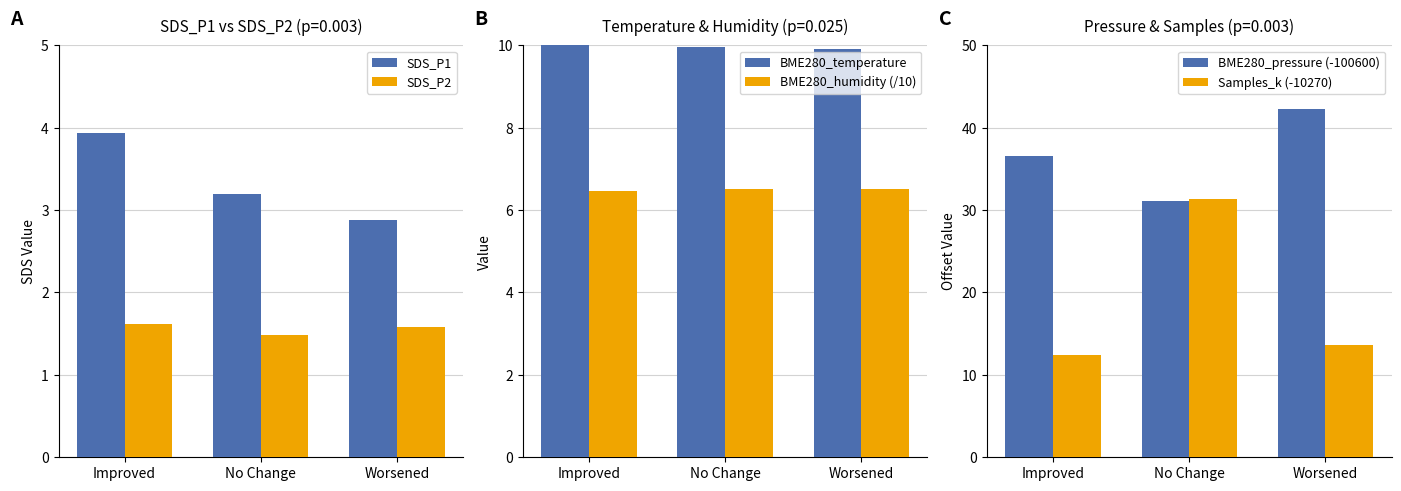

Rank the categories by BME280_pressure (-100600) value from highest to lowest.

Worsened, Improved, No Change